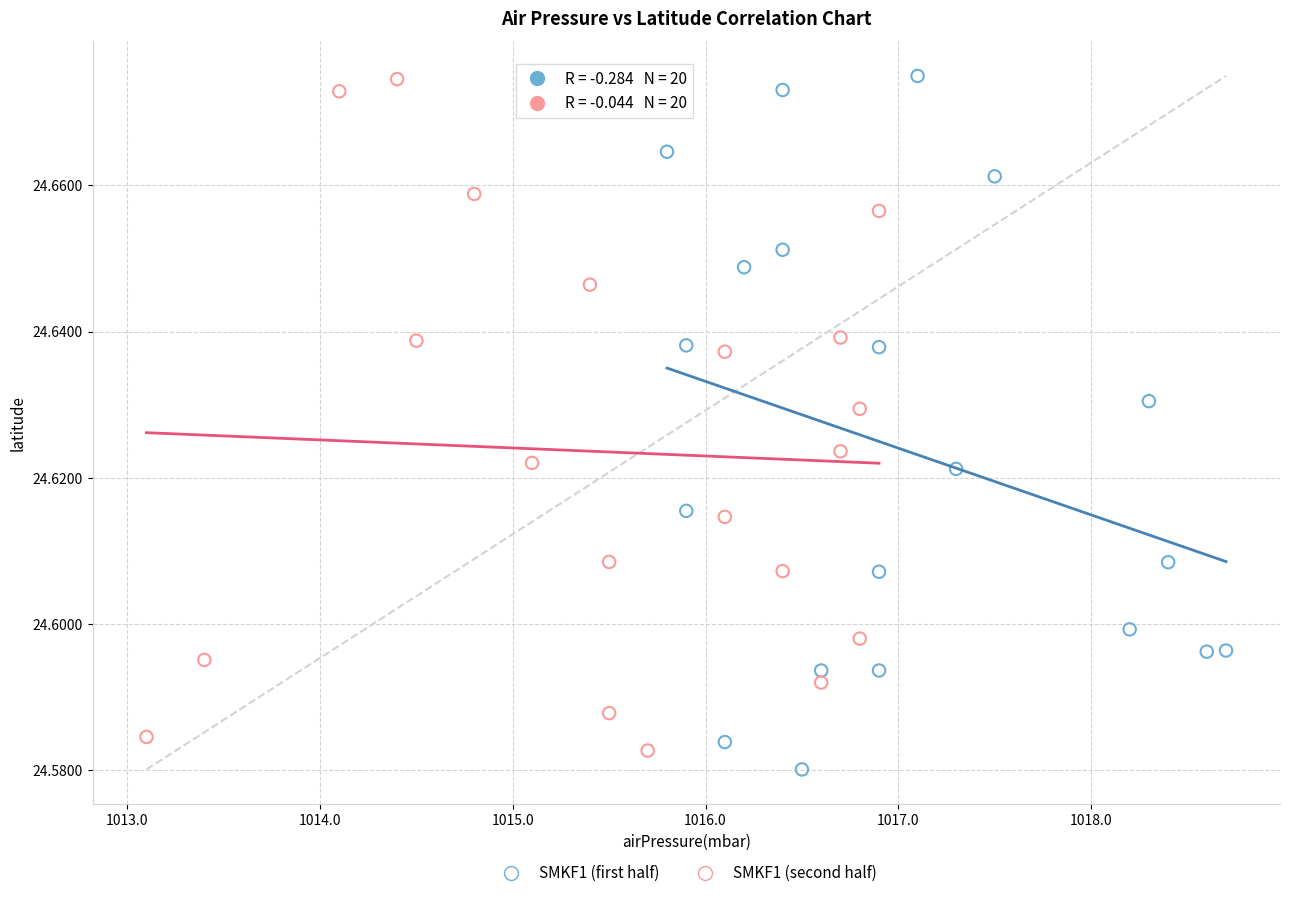

What are all the series names shown in the legend?

SMKF1 (first half), SMKF1 (second half)